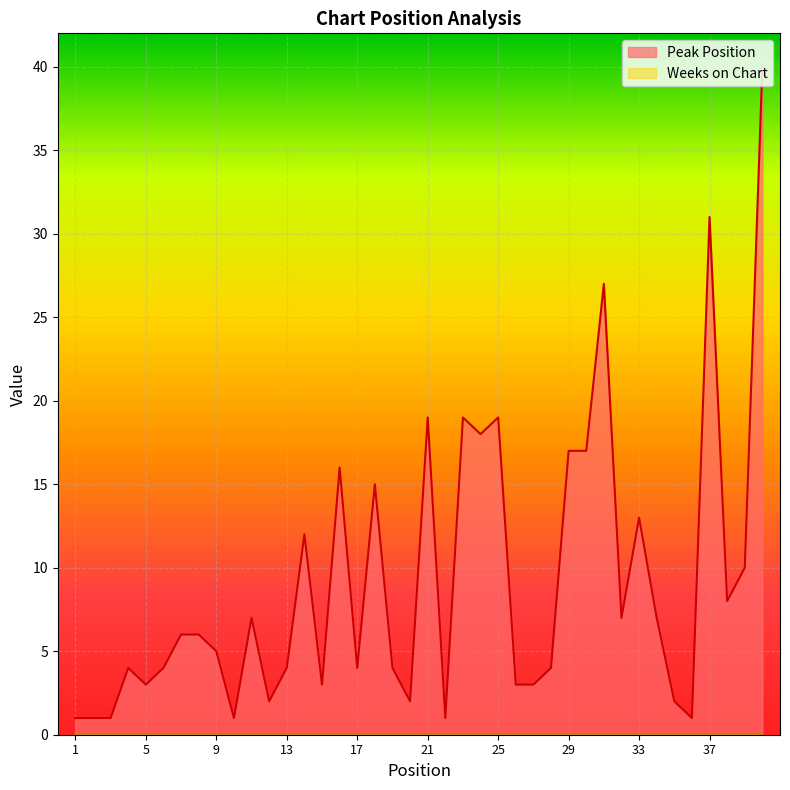

How many interior local valleys (lower than both neighbors) does the data have?

11